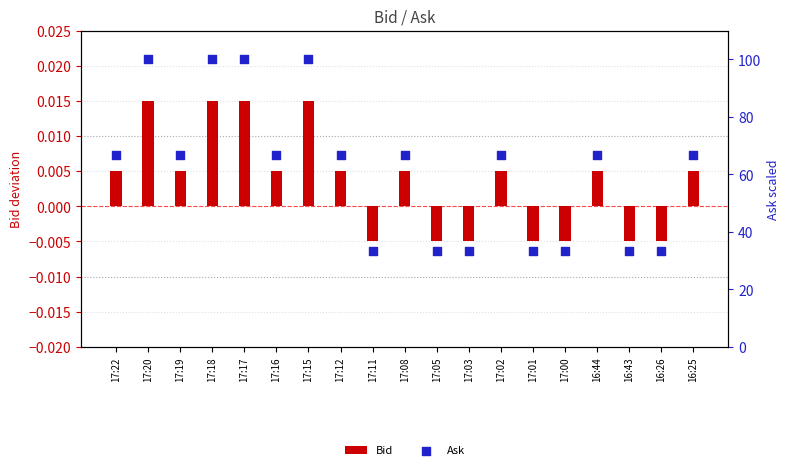

Is the value of Ask at 17:20 greater than the value of Bid at 17:02?

Yes